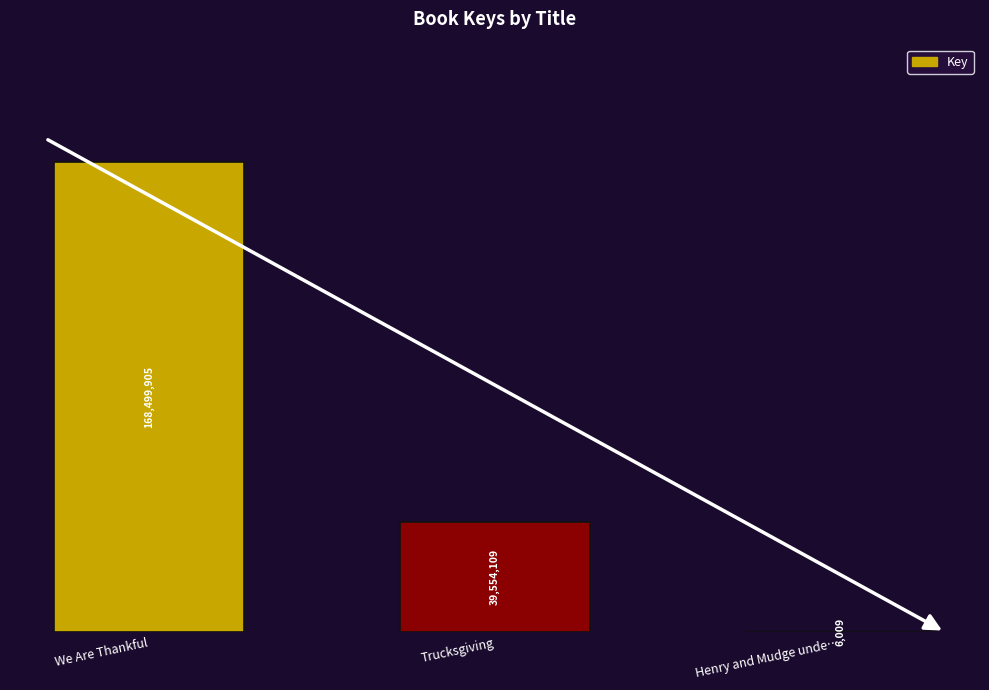

What is the greatest value displayed?

168499905